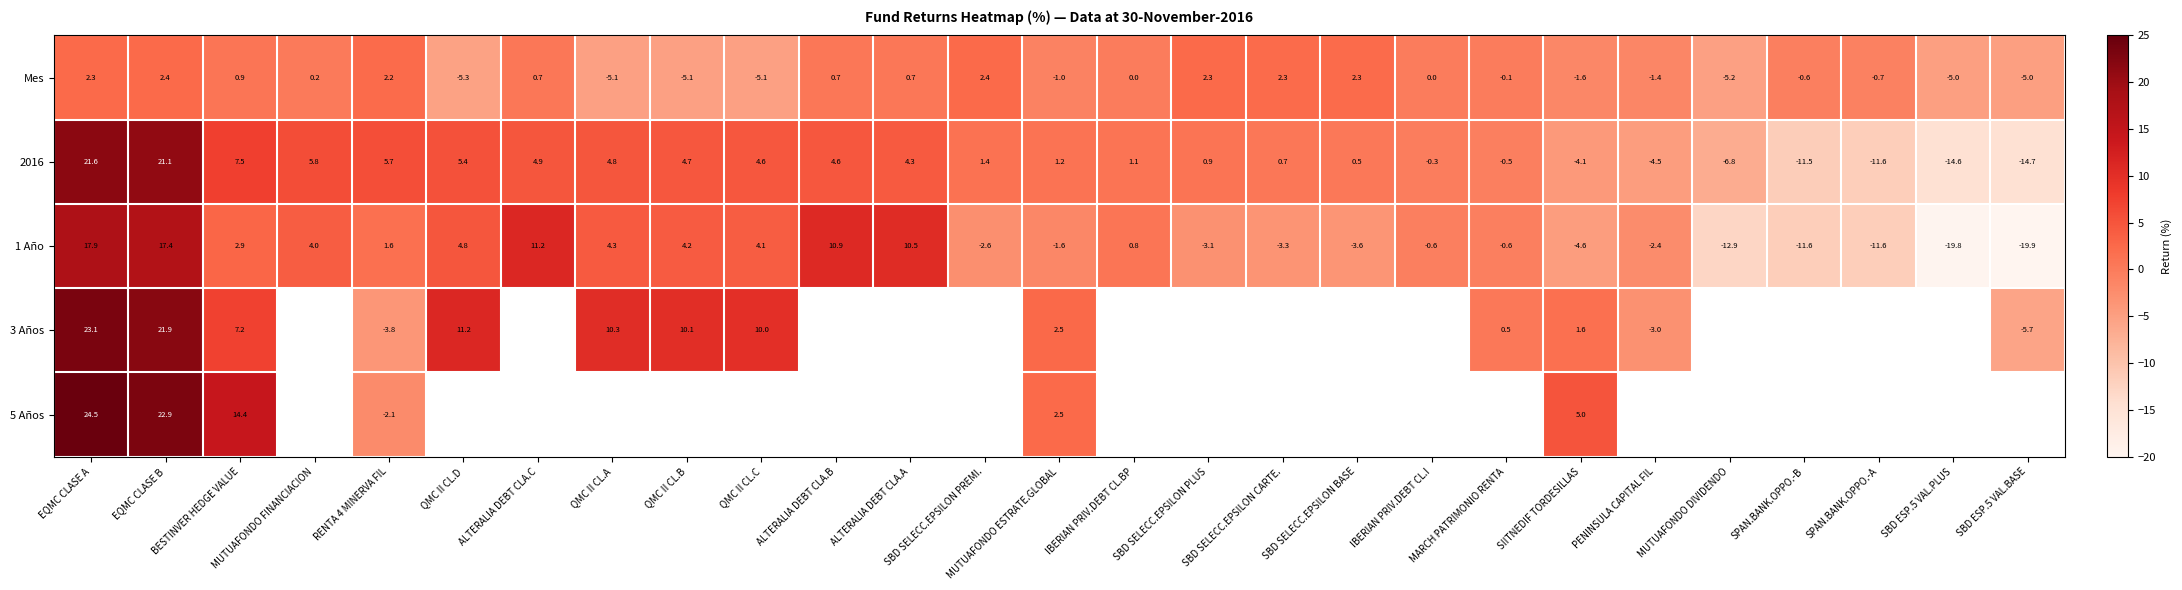

Is the value of Mes at EQMC CLASE B greater than the value of 1 Año at PENINSULA CAPITAL FIL?

Yes